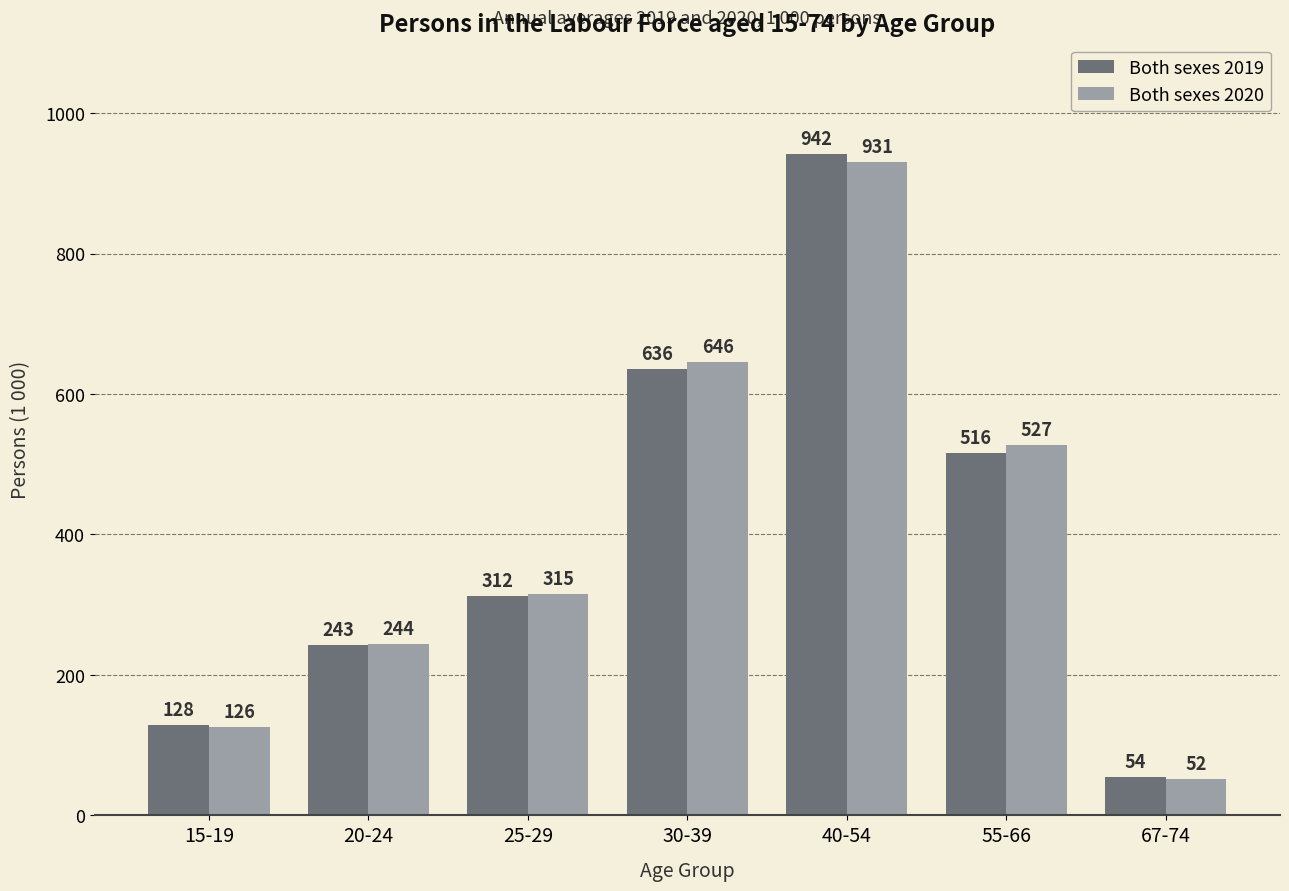

Reading left to right, transcribe all the data shown in this chart.

Both sexes 2019: 15-19=128	20-24=243	25-29=312	30-39=636	40-54=942	55-66=516	67-74=54
Both sexes 2020: 15-19=126	20-24=244	25-29=315	30-39=646	40-54=931	55-66=527	67-74=52